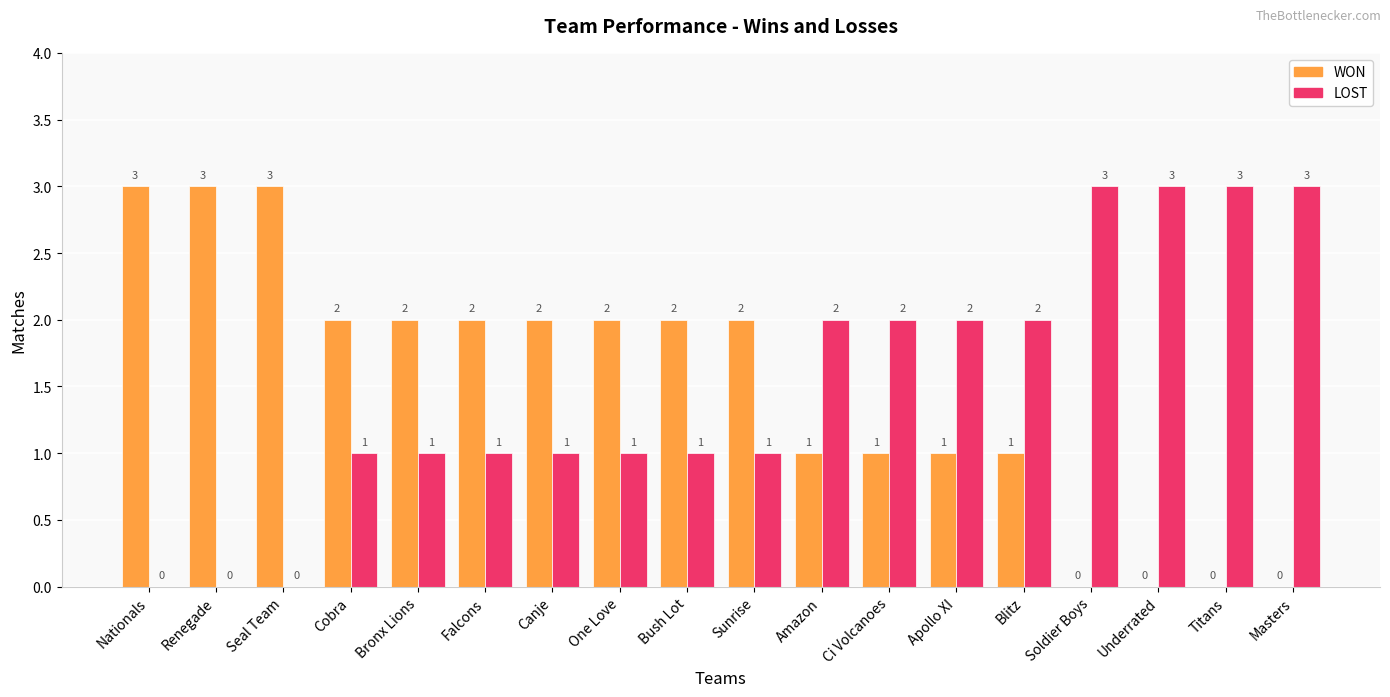

What are all the series names shown in the legend?

WON, LOST